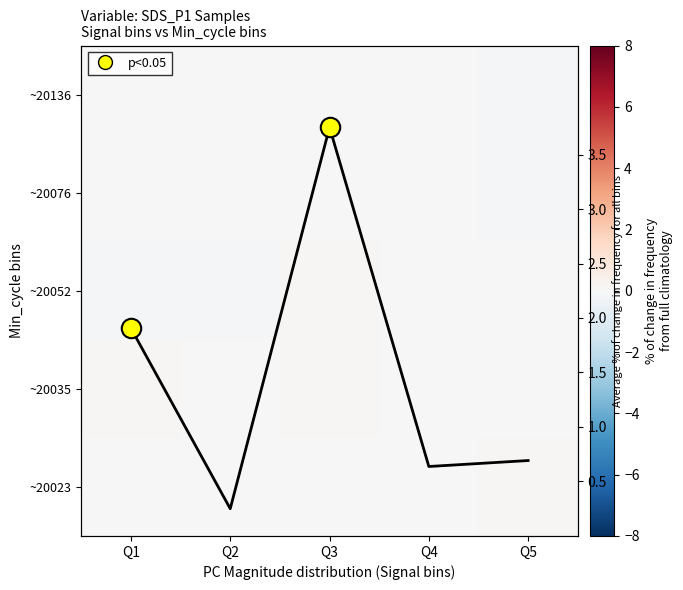

Which has a higher value, Q3 or Q4?

Q3